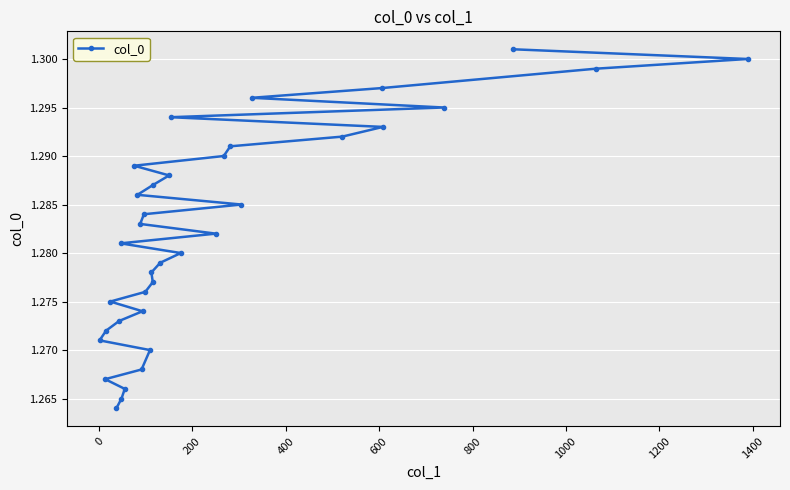

Is this an area chart (filled region under the line)?

No